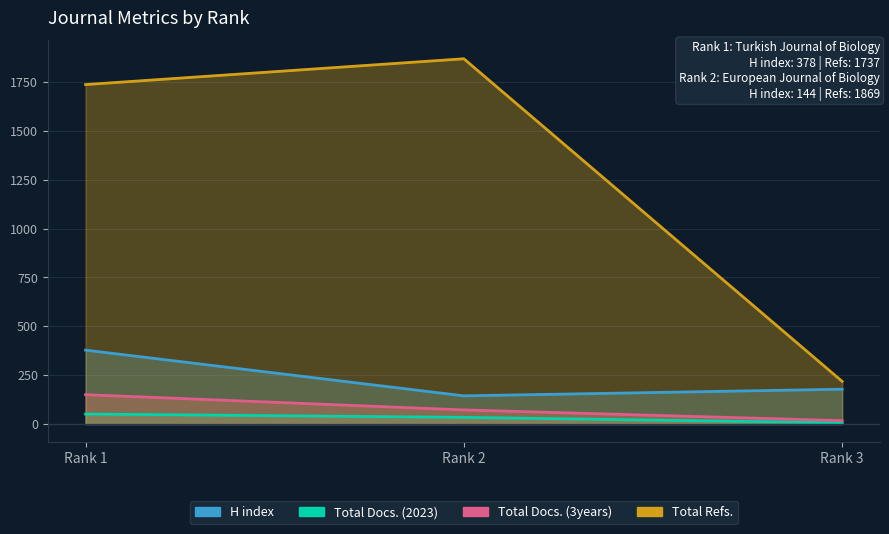

At which label is Total Docs. (3years) closest to 83?

Rank 2